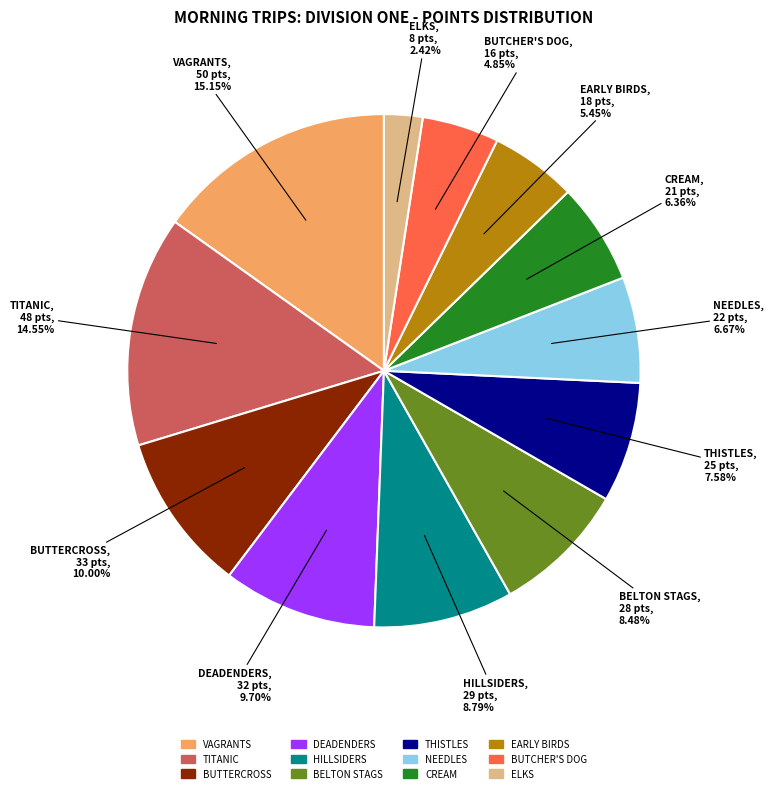

The THISTLES slice represents 15% of the pie. True or false?

False